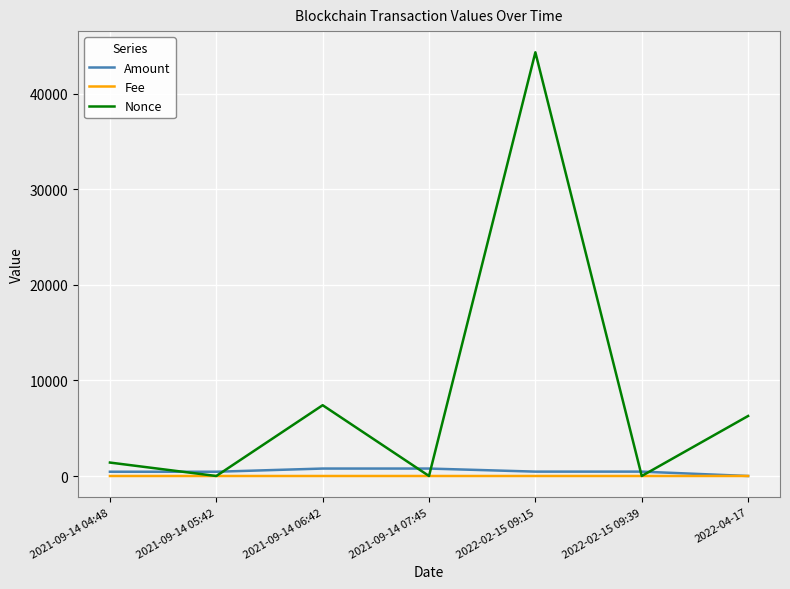

How many lines are shown in the chart?

3